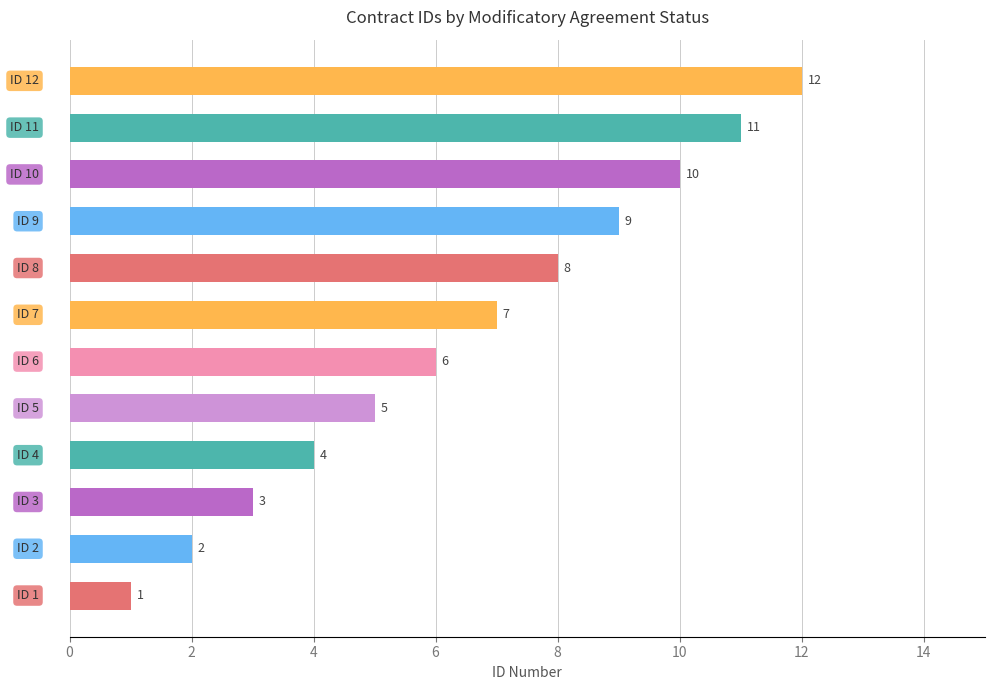

What is the maximum value shown in the chart?

12